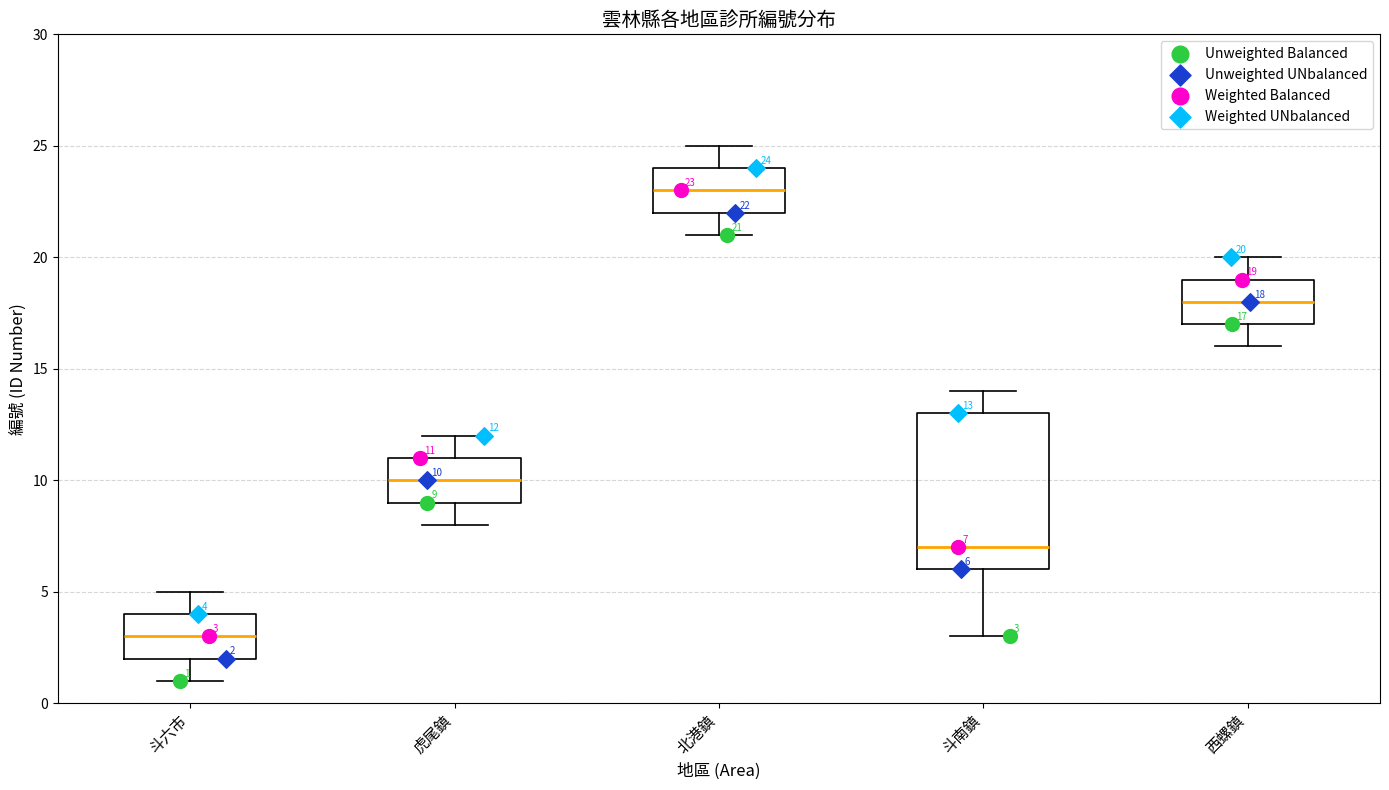

Which box has the highest median line?

北港鎮